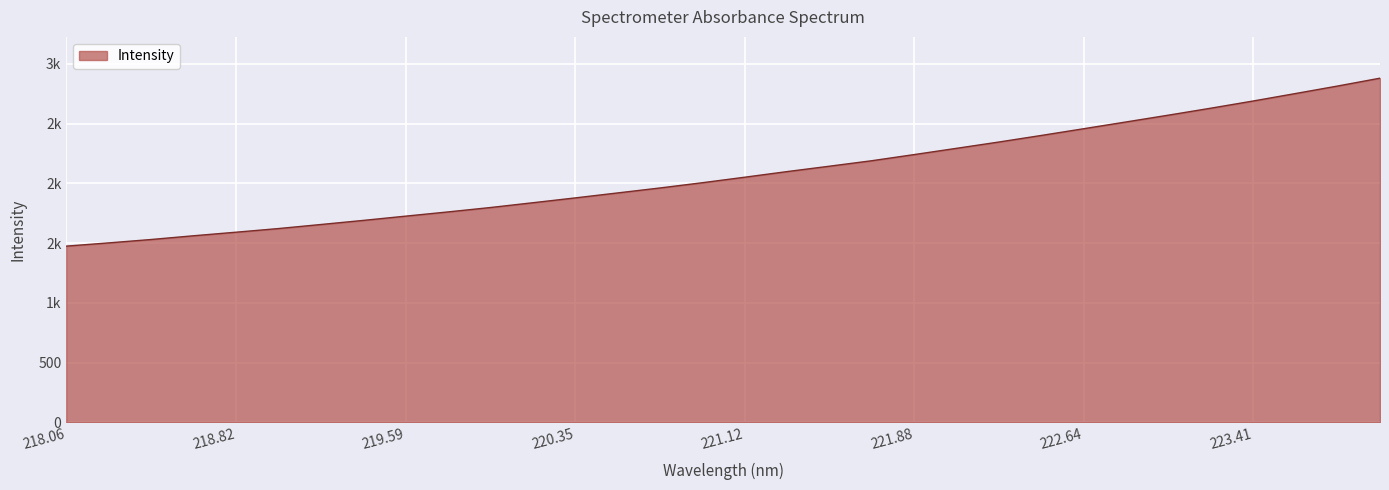

What is the difference between the maximum and minimum values?

1406.4